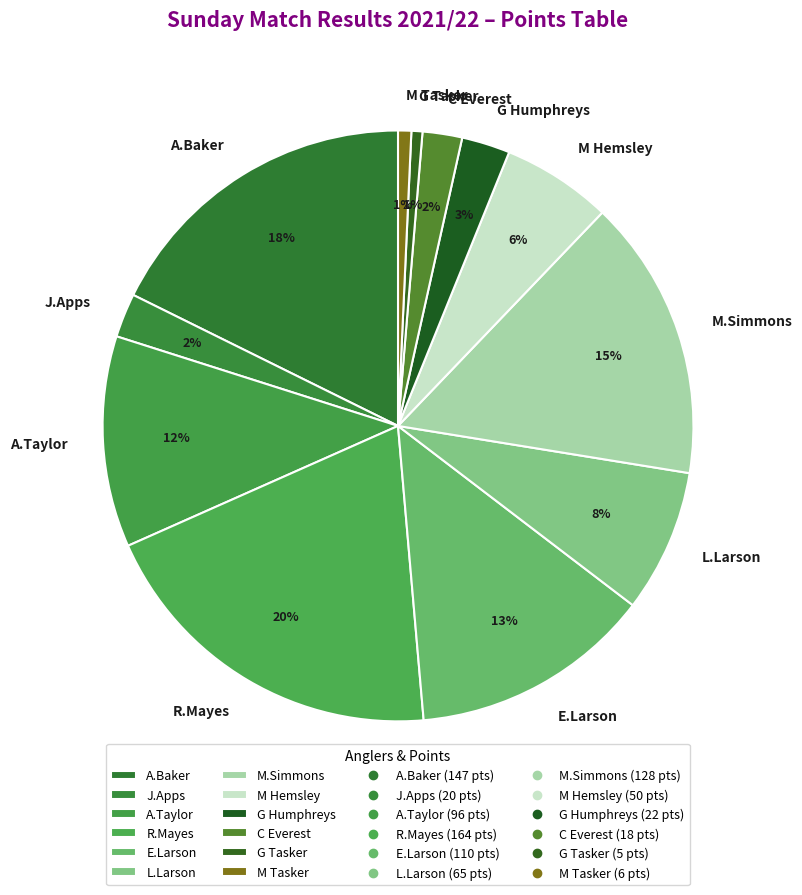

Approximately how many times larger is the value at M Hemsley compared to E.Larson?

0.5